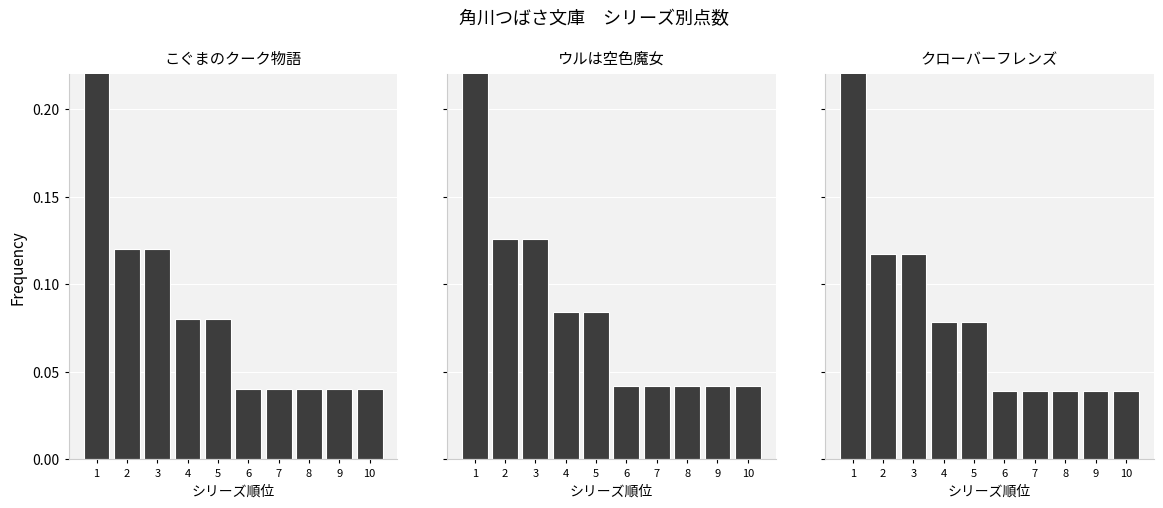

At which label does ウルは空色魔女 reach its peak?

1